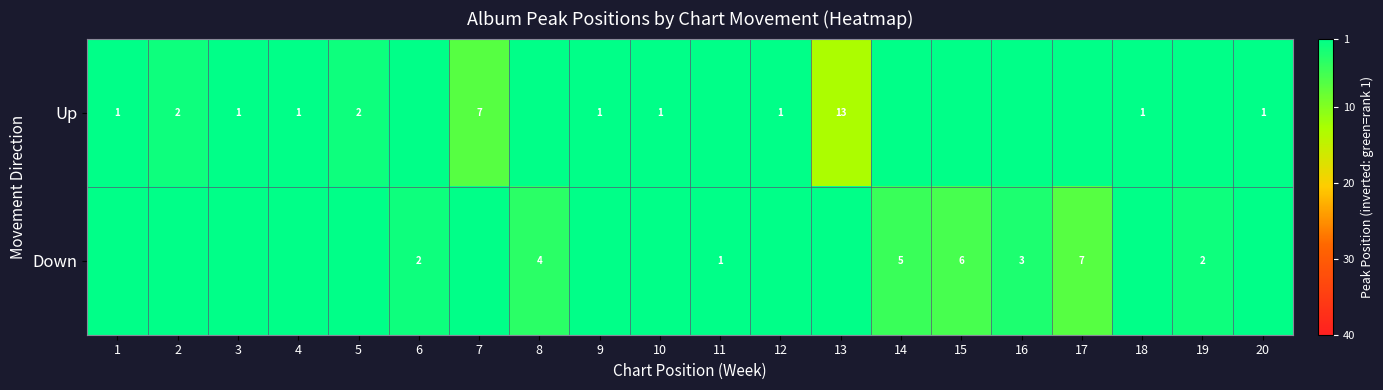

True or false: Up has a value of 2 at 2.

True